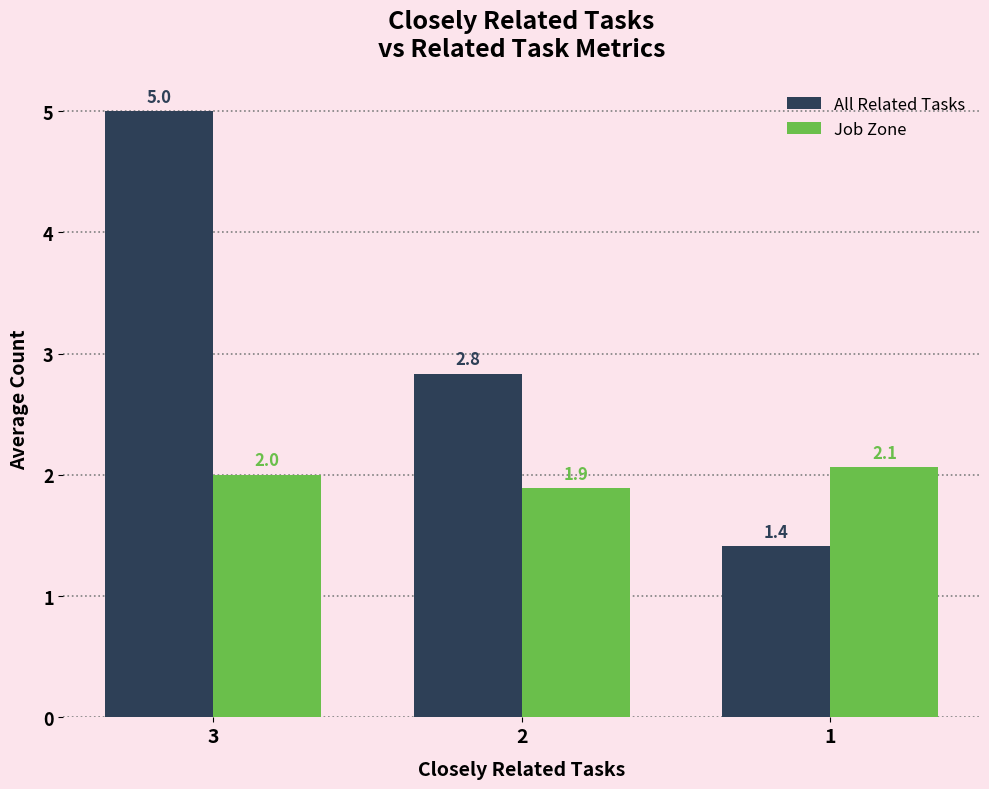

The value of All Related Tasks at 1 is 1.4. True or false?

True